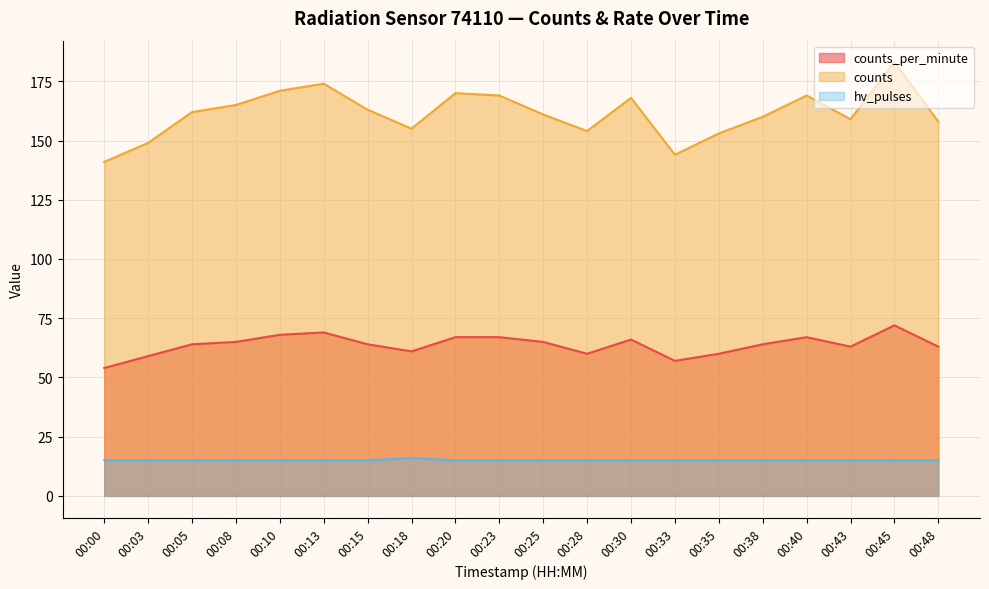

True or false: counts and hv_pulses intersect in this chart.

False